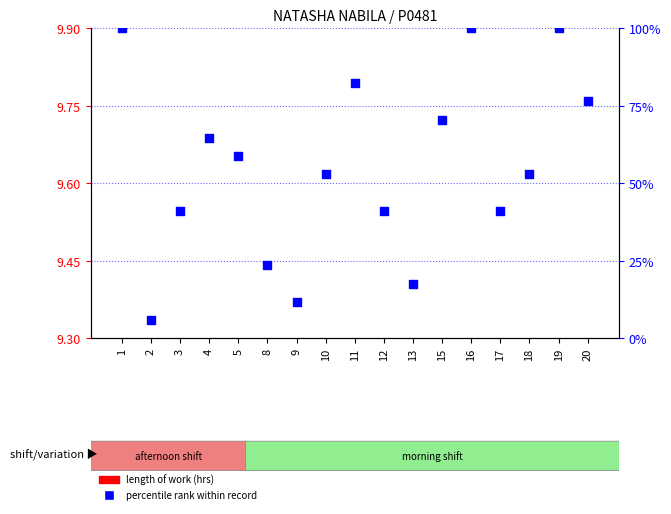

Which series has the largest total across all categories?

percentile rank within record